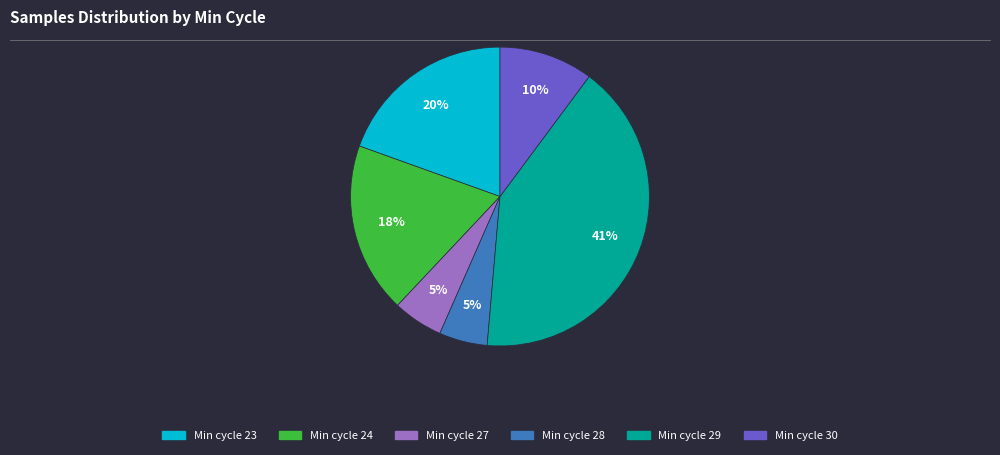

To the nearest percent, what is the difference between the largest and smallest slice percentages?

36%